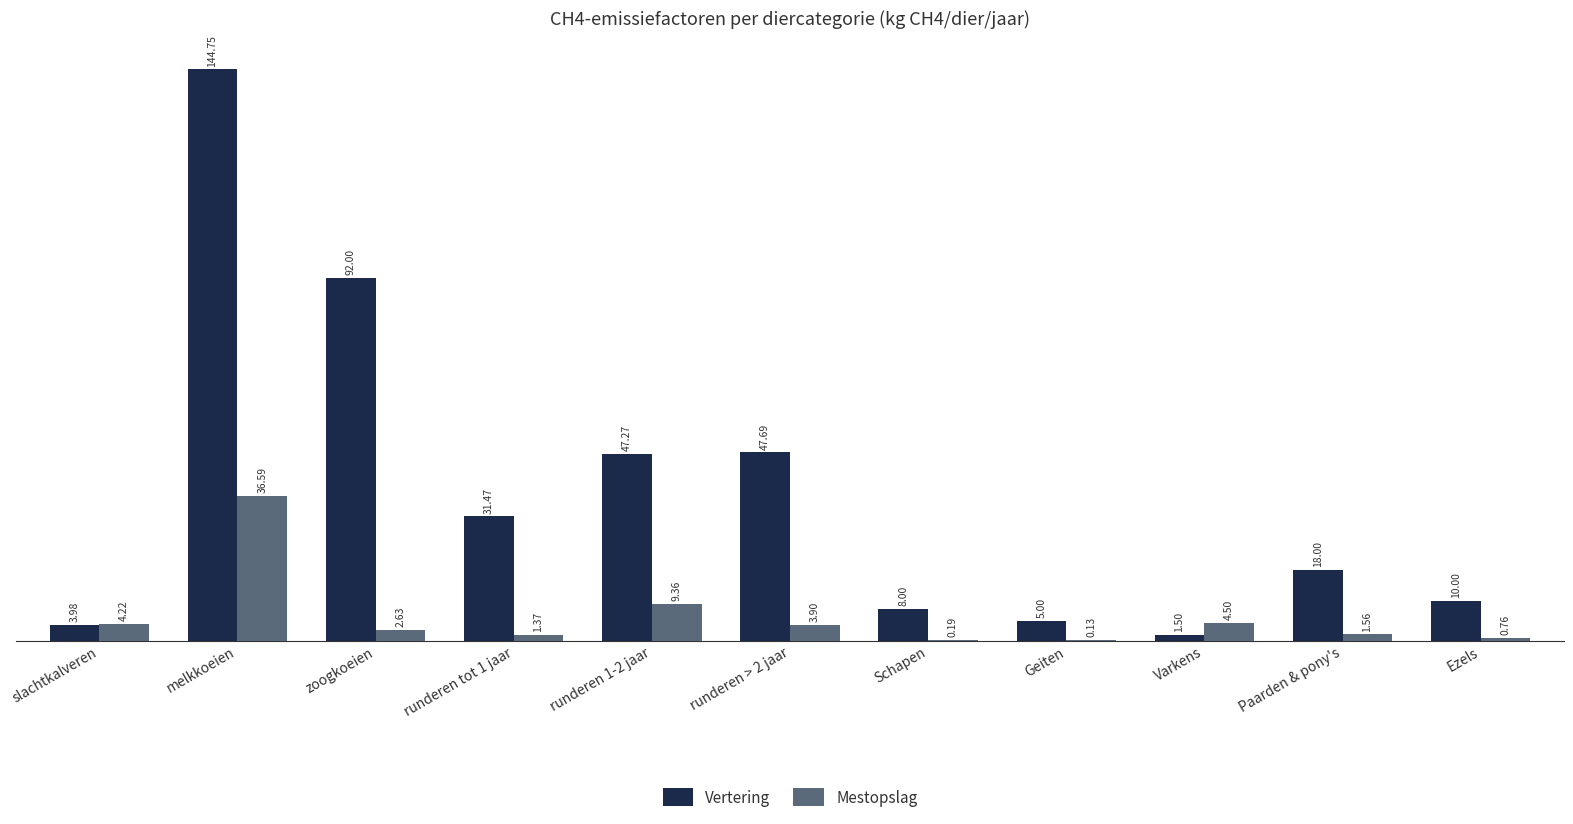

How many groups of bars are there?

11